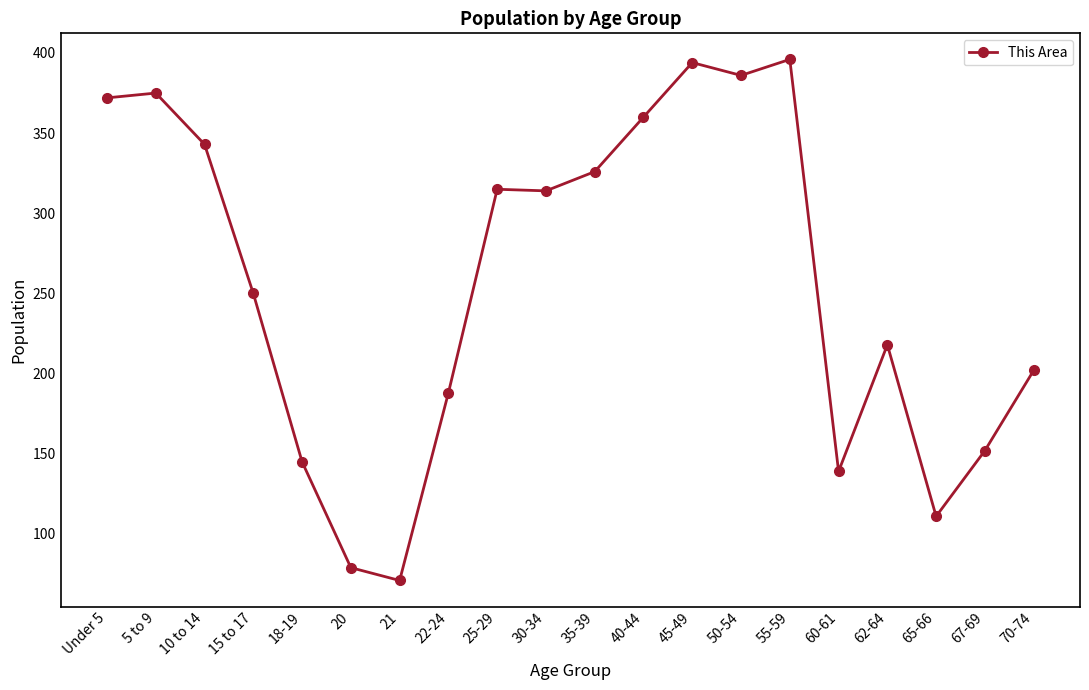

What is the difference between the second highest and minimum values?

323